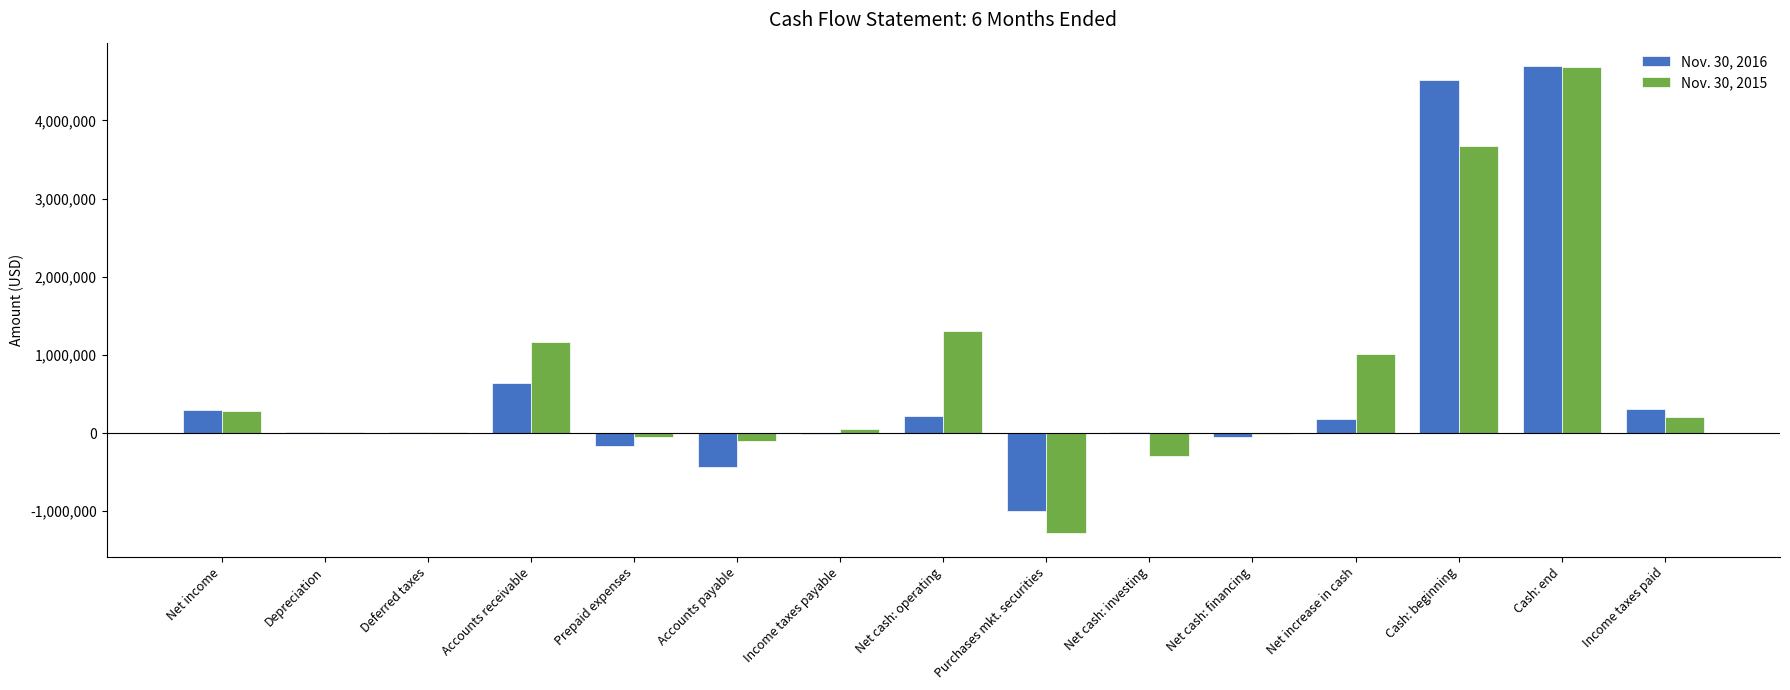

How many groups of bars are there?

15